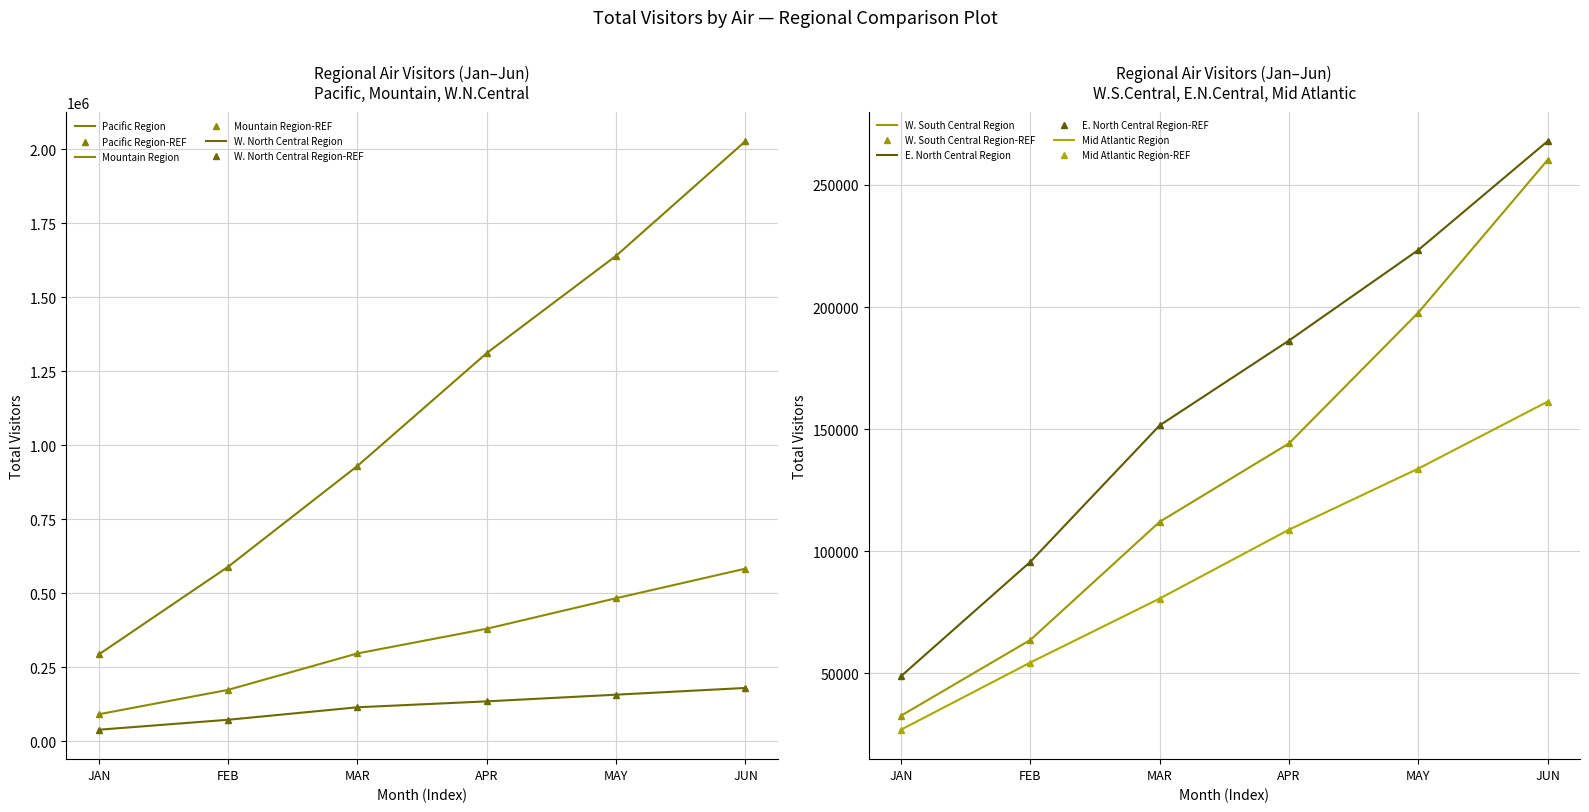

Which series has the largest total across all categories?

Pacific Region